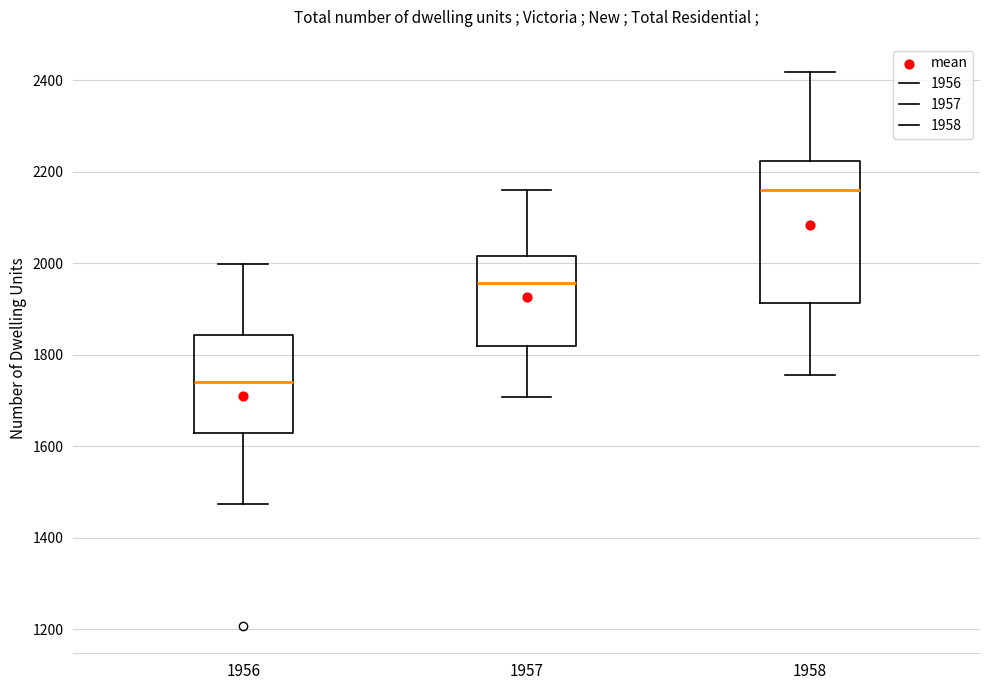

Reading left to right, transcribe this box plot: for each box, give where its median line is, the range the box spans, and where its two whiskers end, as read against the y-axis. The values are not printed on the chart, so give them approximately, as read against the axis.

1956: median 1740, box 1620 to 1840, whiskers 1480 to 2000
1957: median 1960, box 1820 to 2020, whiskers 1700 to 2160
1958: median 2160, box 1920 to 2220, whiskers 1760 to 2420